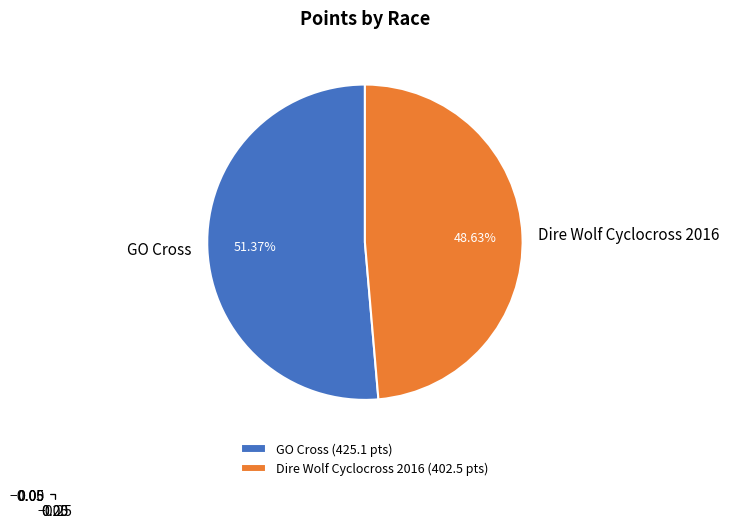

How many segments does this pie chart have?

2